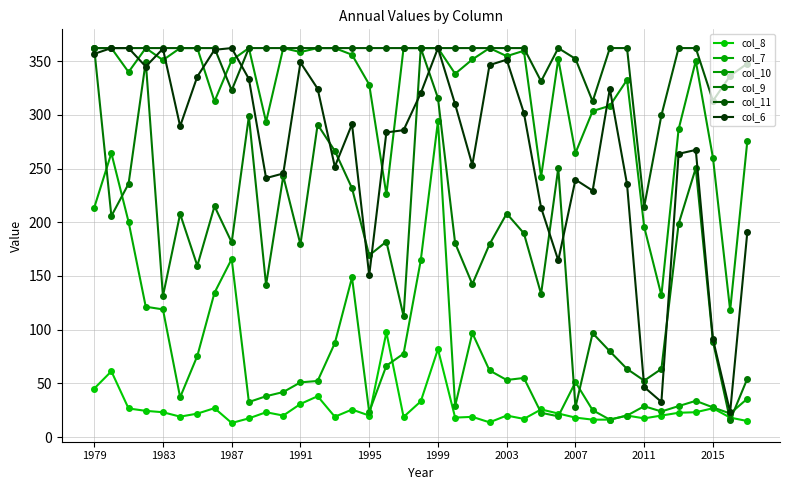

What is the difference between the second highest and second lowest values in the col_7 series?

244.9